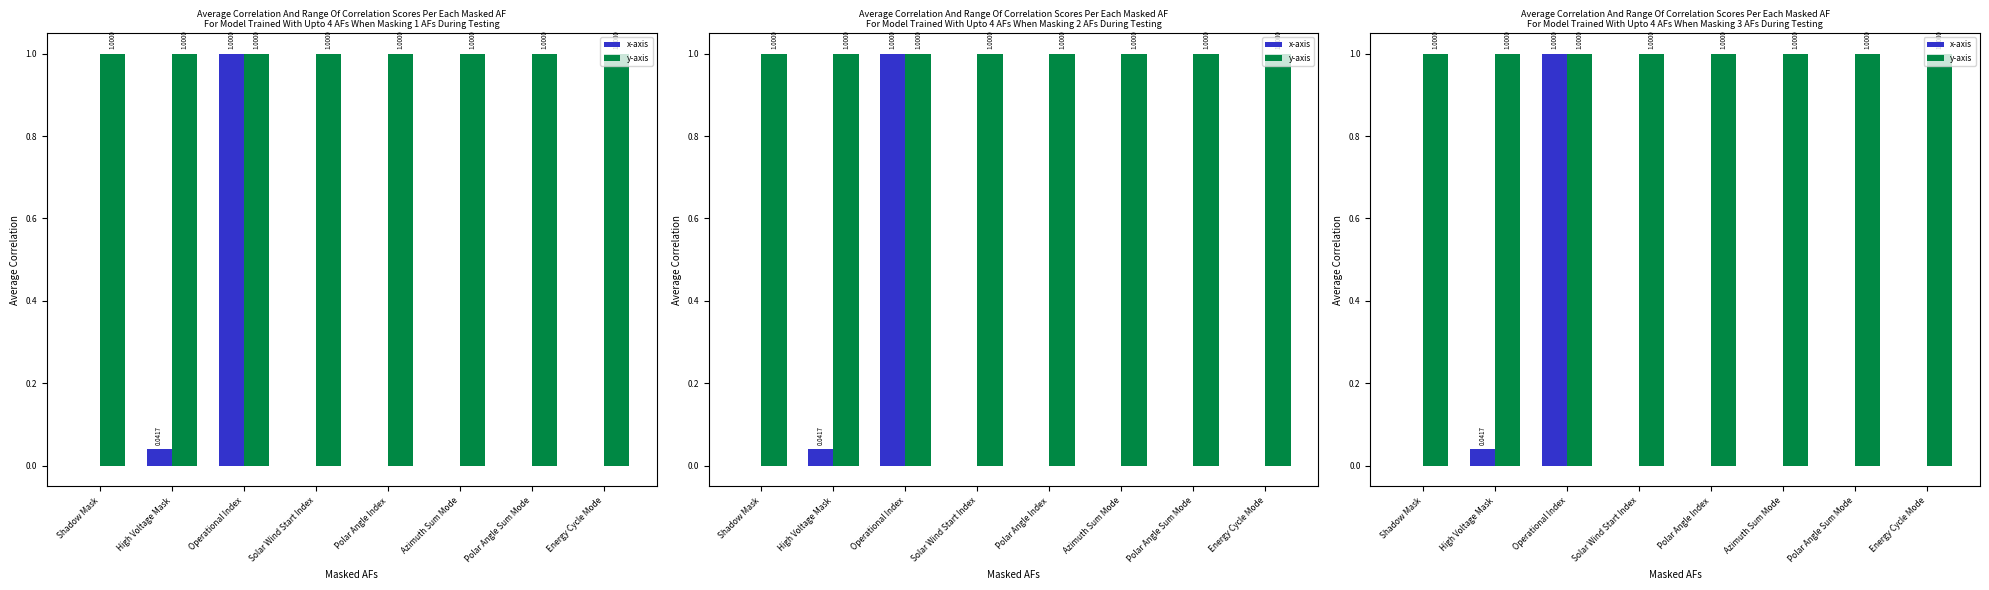

Reading right to left, list all the values displayed in this chart.

x-axis: Energy Cycle Mode=0.0	Polar Angle Sum Mode=0.0	Azimuth Sum Mode=0.0	Polar Angle Index=0.0	Solar Wind Start Index=0.0	Operational Index=1.0	High Voltage Mask=0.0	Shadow Mask=0.0
y-axis: Energy Cycle Mode=1.0	Polar Angle Sum Mode=1.0	Azimuth Sum Mode=1.0	Polar Angle Index=1.0	Solar Wind Start Index=1.0	Operational Index=1.0	High Voltage Mask=1.0	Shadow Mask=1.0